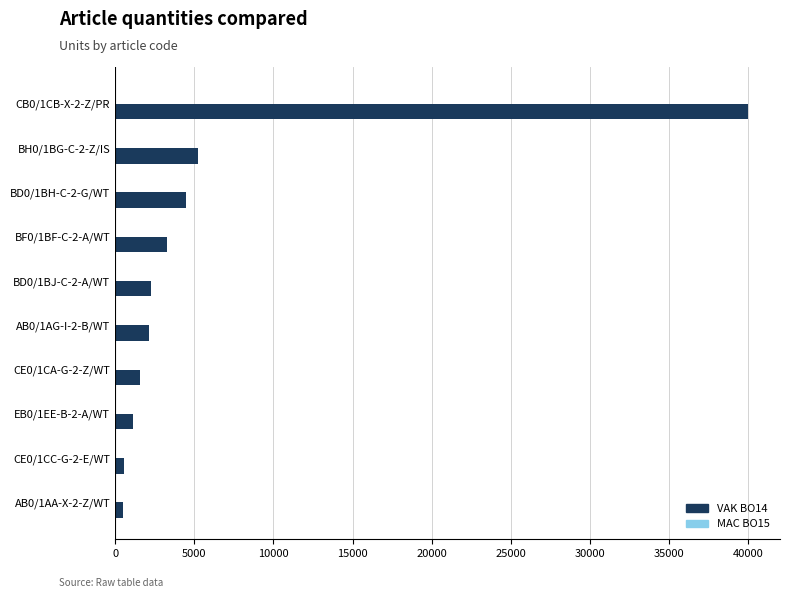

Does the chart contain any negative values?

No